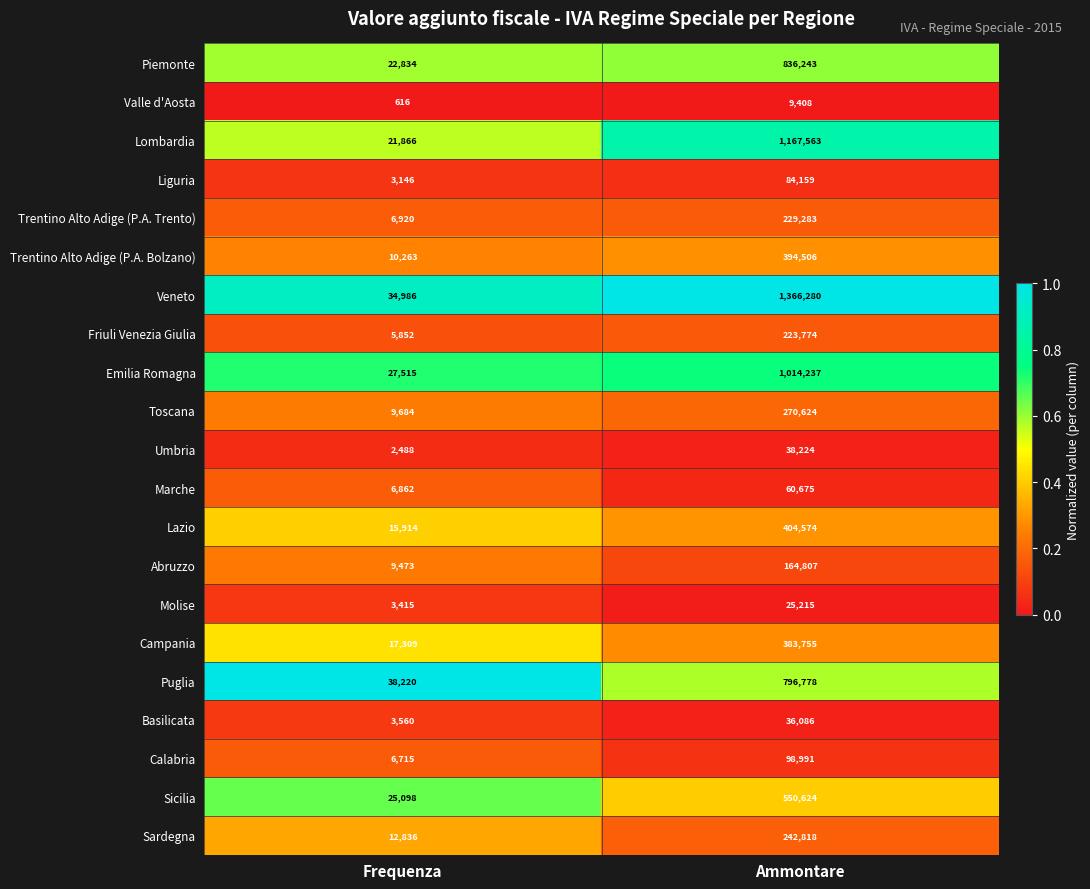

Rank the series by their maximum value, from highest to lowest.

Veneto, Lombardia, Emilia Romagna, Piemonte, Puglia, Sicilia, Lazio, Trentino Alto Adige (P.A. Bolzano), Campania, Toscana, Sardegna, Trentino Alto Adige (P.A. Trento), Friuli Venezia Giulia, Abruzzo, Calabria, Liguria, Marche, Umbria, Basilicata, Molise, Valle d'Aosta